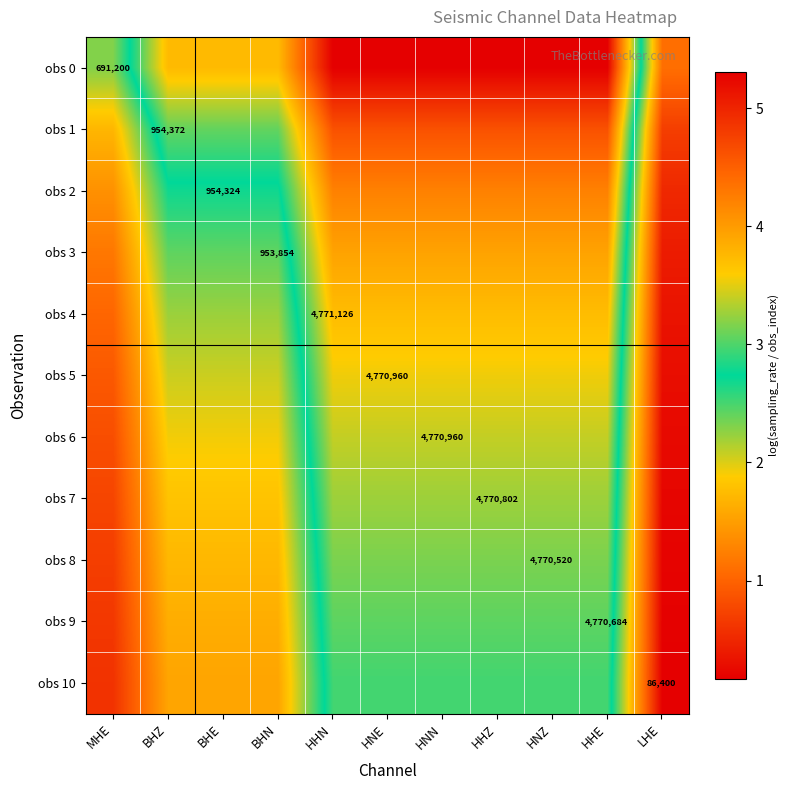

The value of obs 0 at MHE is 0.8. True or false?

False